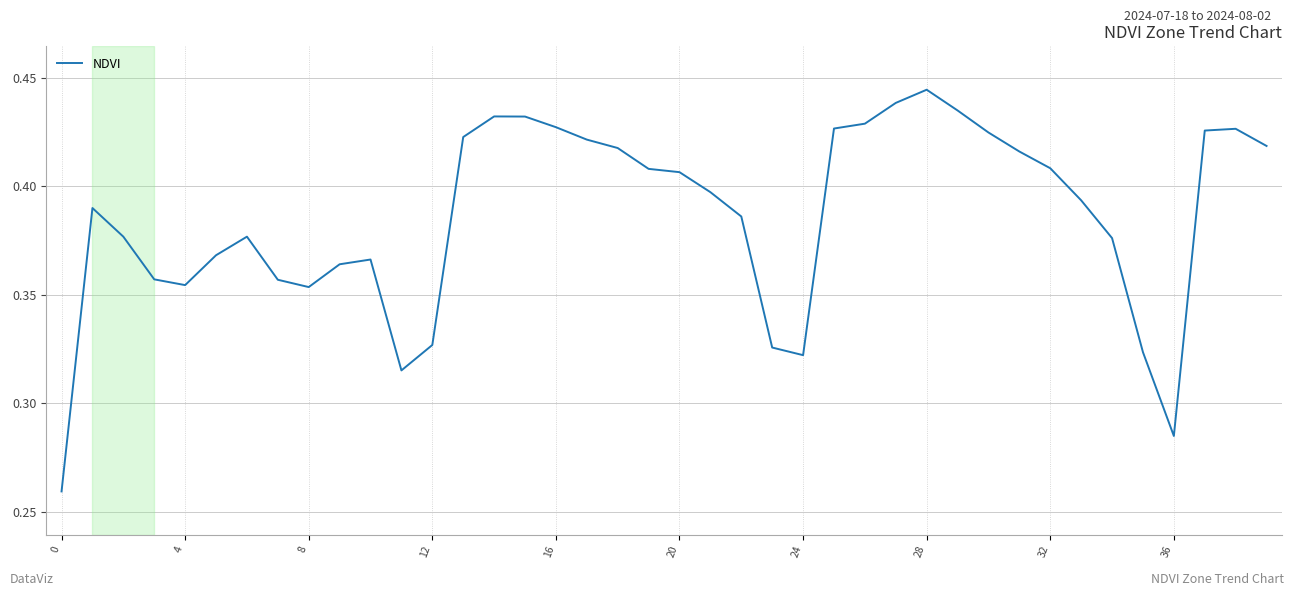

The value at 4 is 0.6. True or false?

False